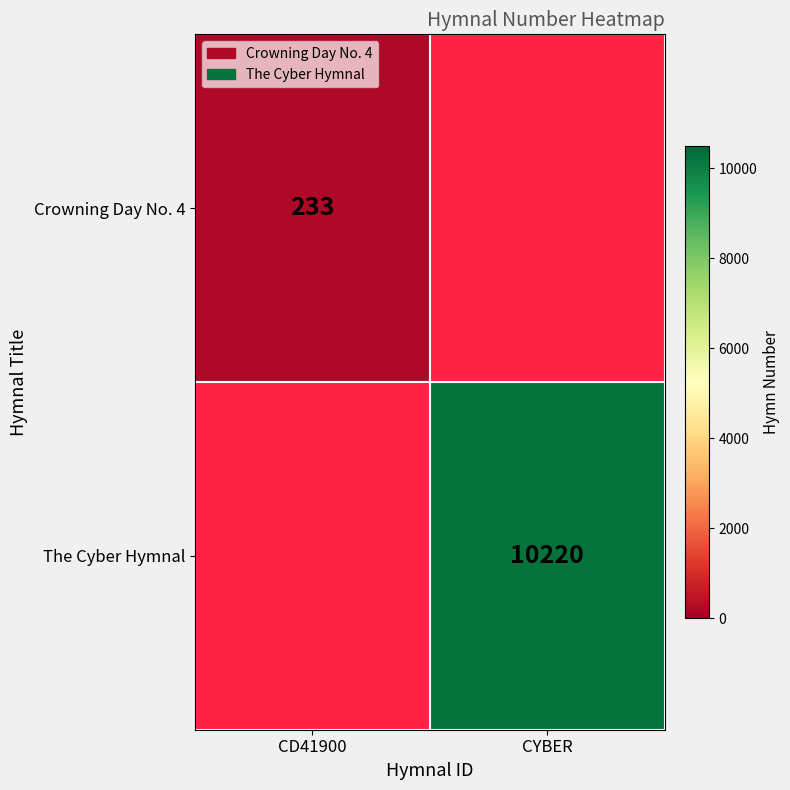

Is it true that The Cyber Hymnal equals 10220 at CYBER?

True